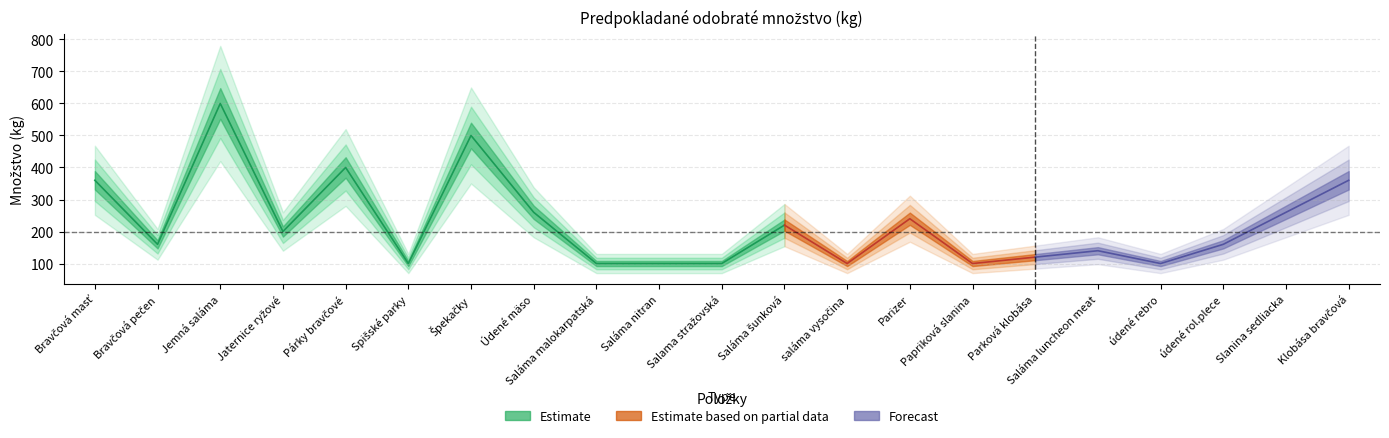

Count the number of categories in the chart.

21